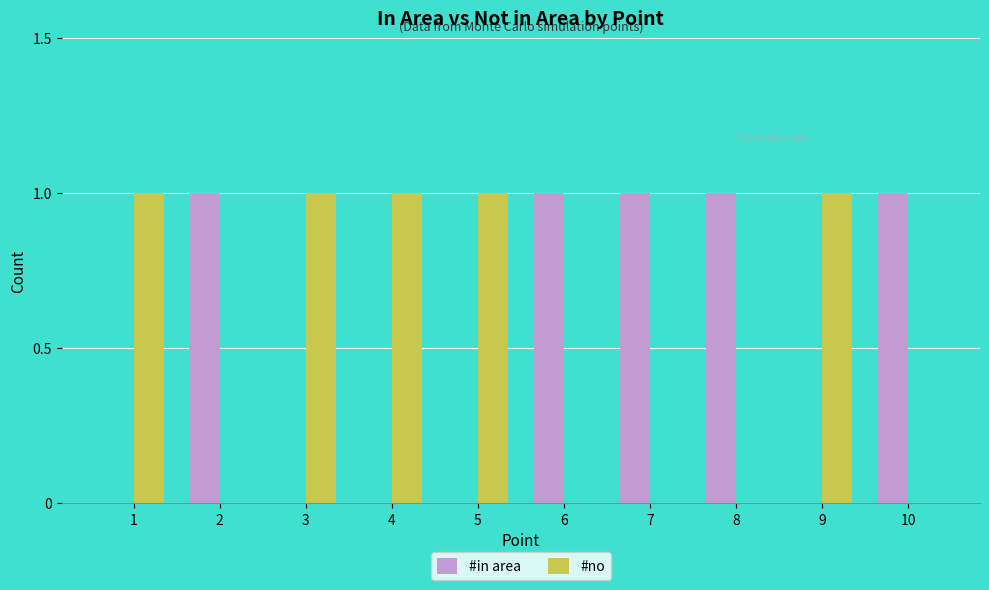

Is it true that #no equals 0 at 10?

True